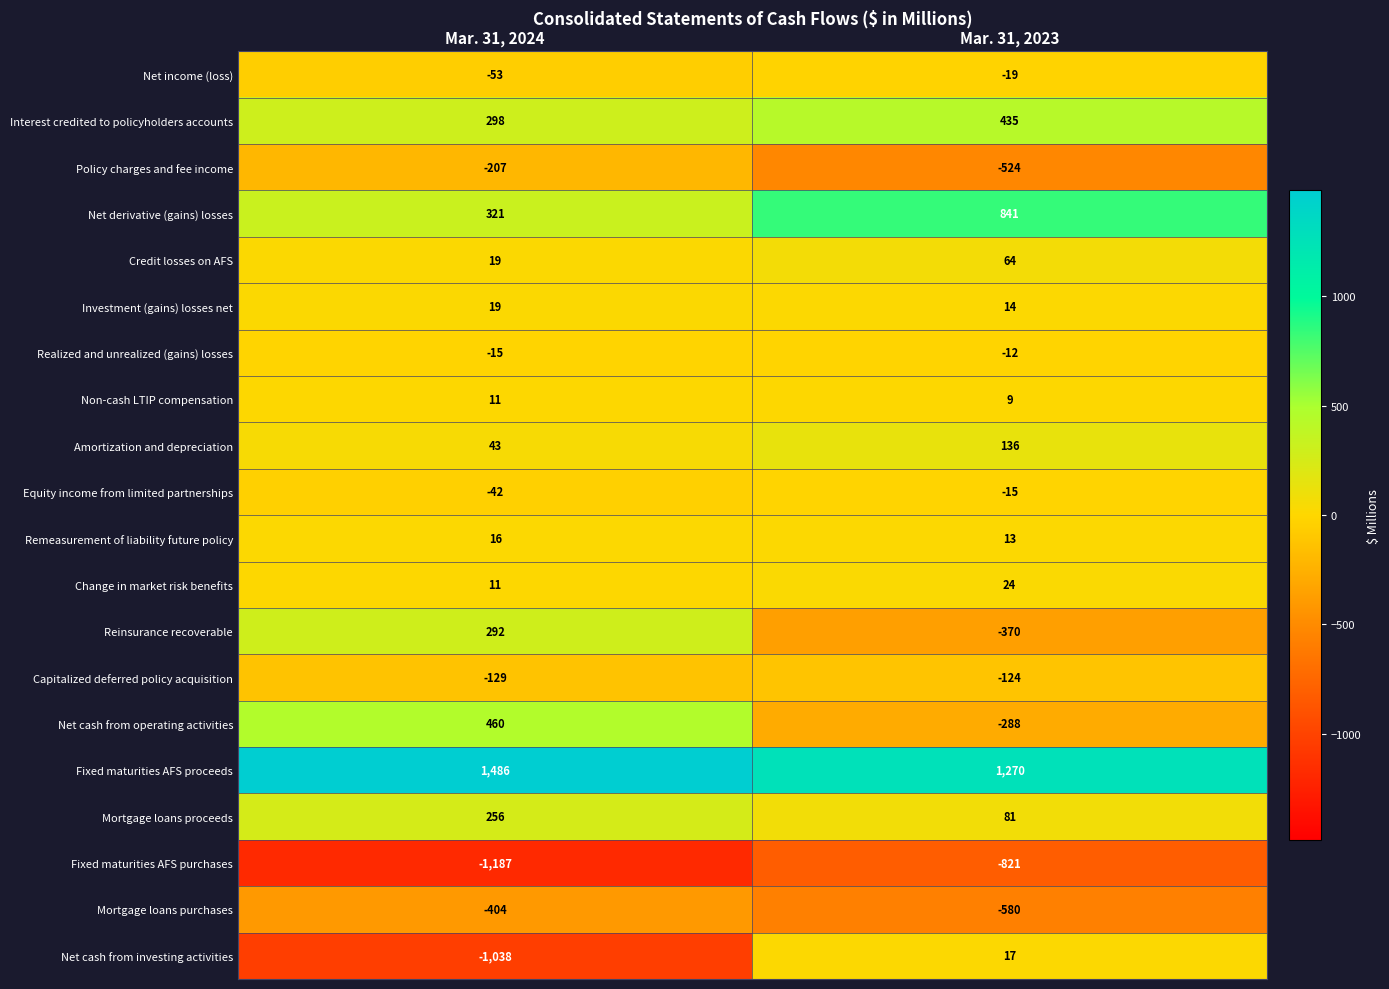

The value of Policy charges and fee income at Mar. 31, 2024 is -135. True or false?

False